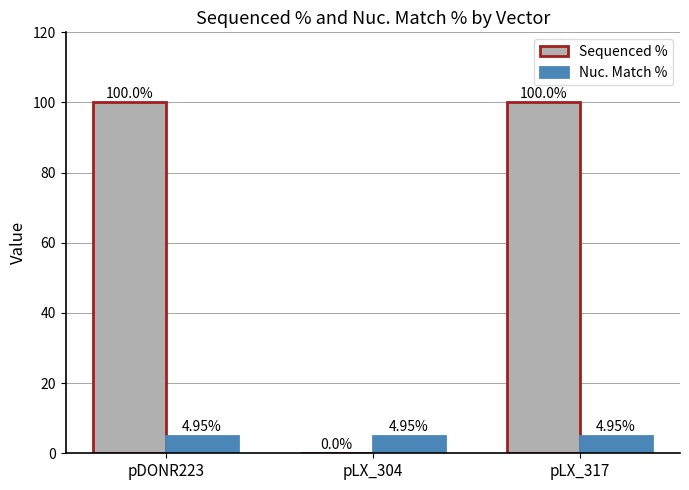

Is it true that Sequenced % equals 100.0 at pDONR223?

True